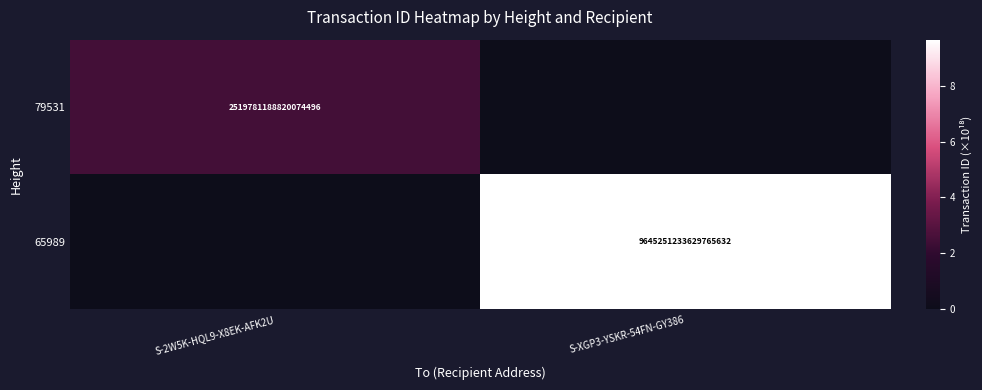

Count the number of data series in this chart.

2